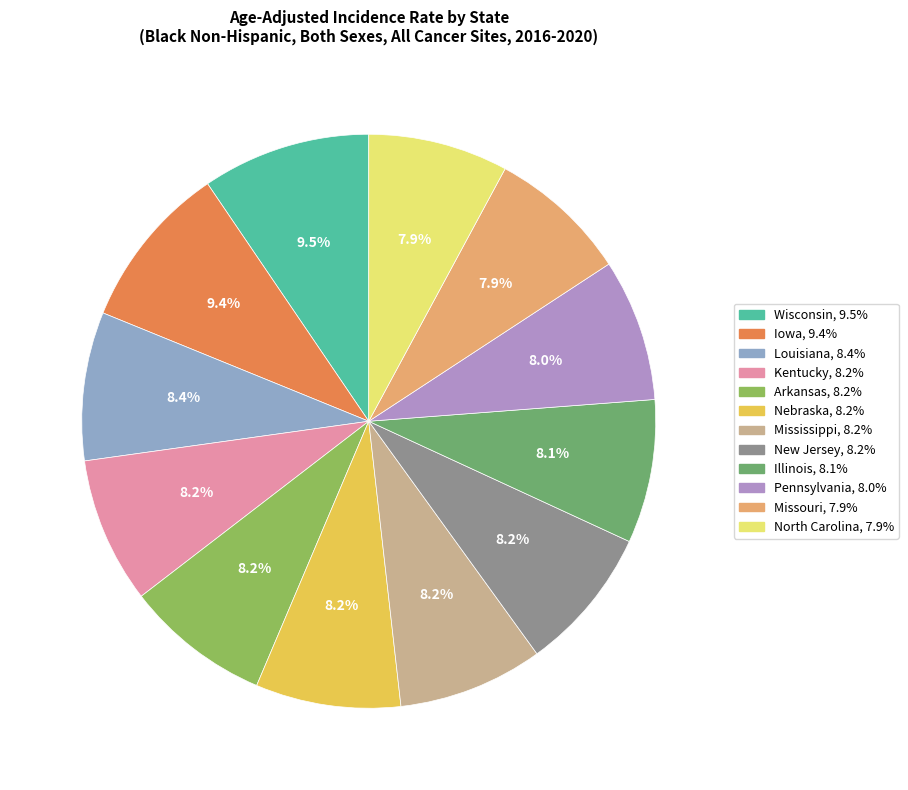

Do Mississippi and Pennsylvania together represent more than half of the pie?

No